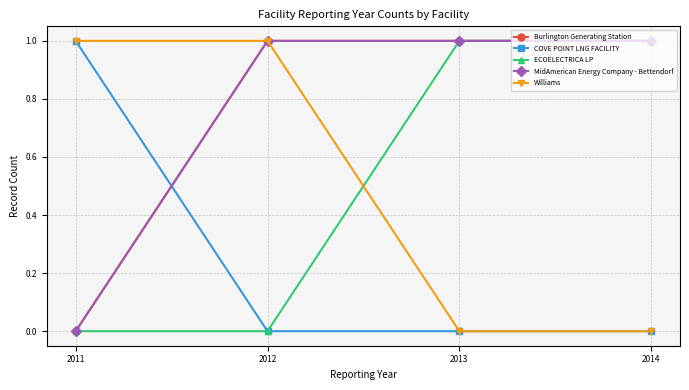

True or false: ECOELECTRICA LP has a value of 0 at 2013.

False